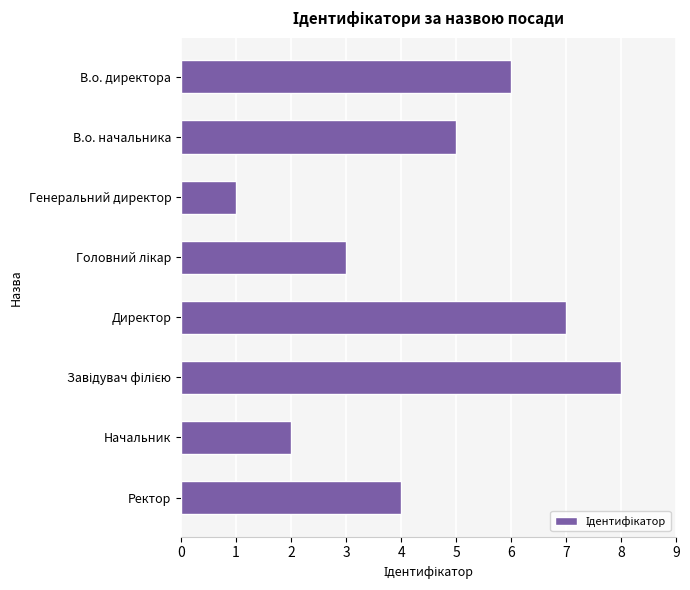

Are the bars horizontal?

Yes